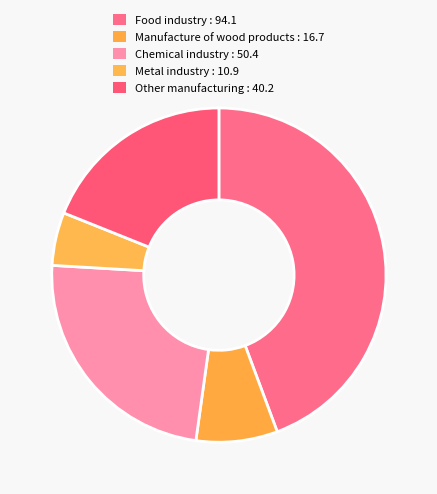

Rank the categories by value from highest to lowest.

Food industry, Chemical industry, Other manufacturing, Manufacture of wood products, Metal industry